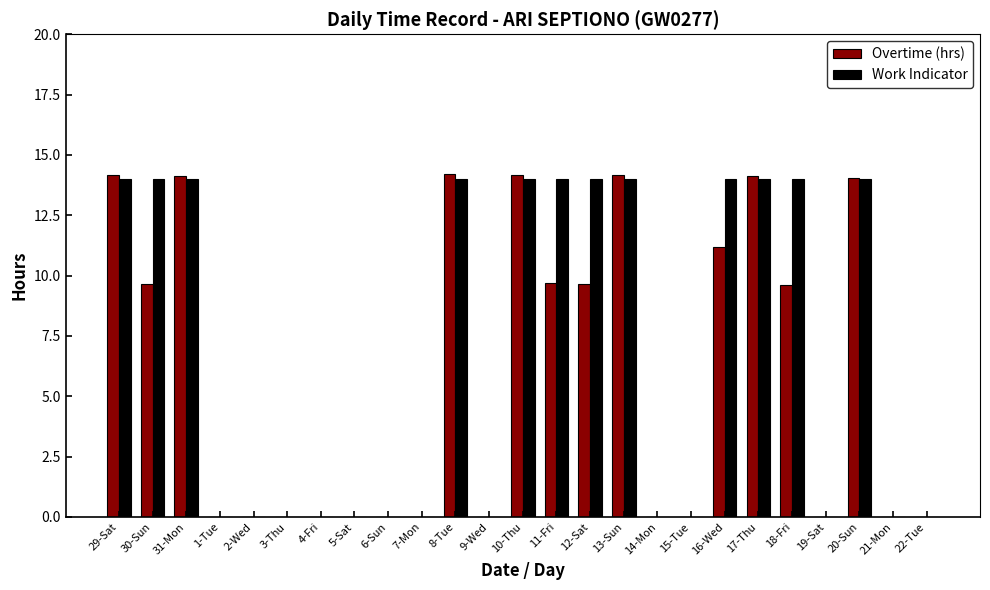

What is the average value of the Work Indicator series?

6.7